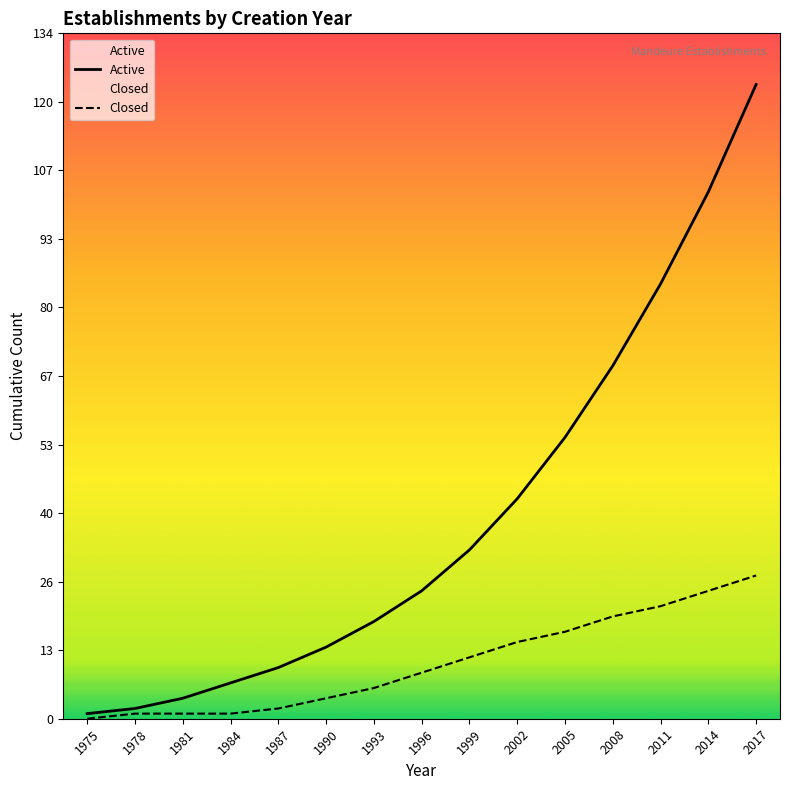

What is the approximate value at 2014, to the nearest 10?

100